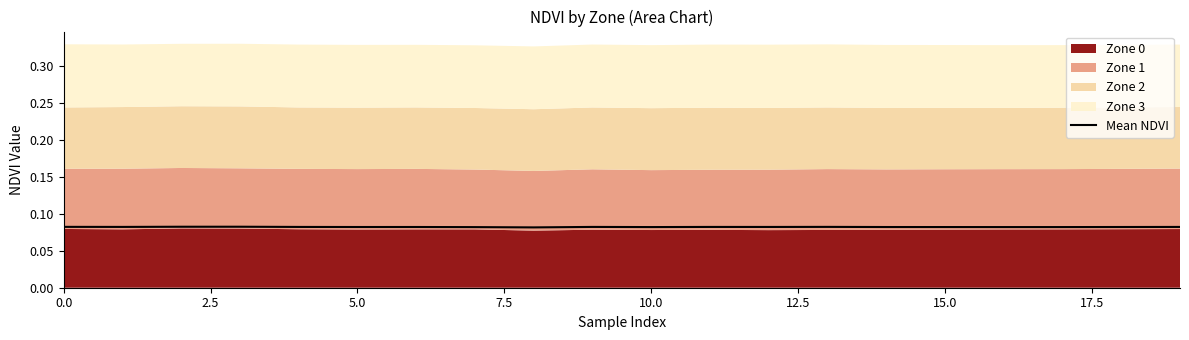

What is the sum of the values at 17.5 and 18?

0.2